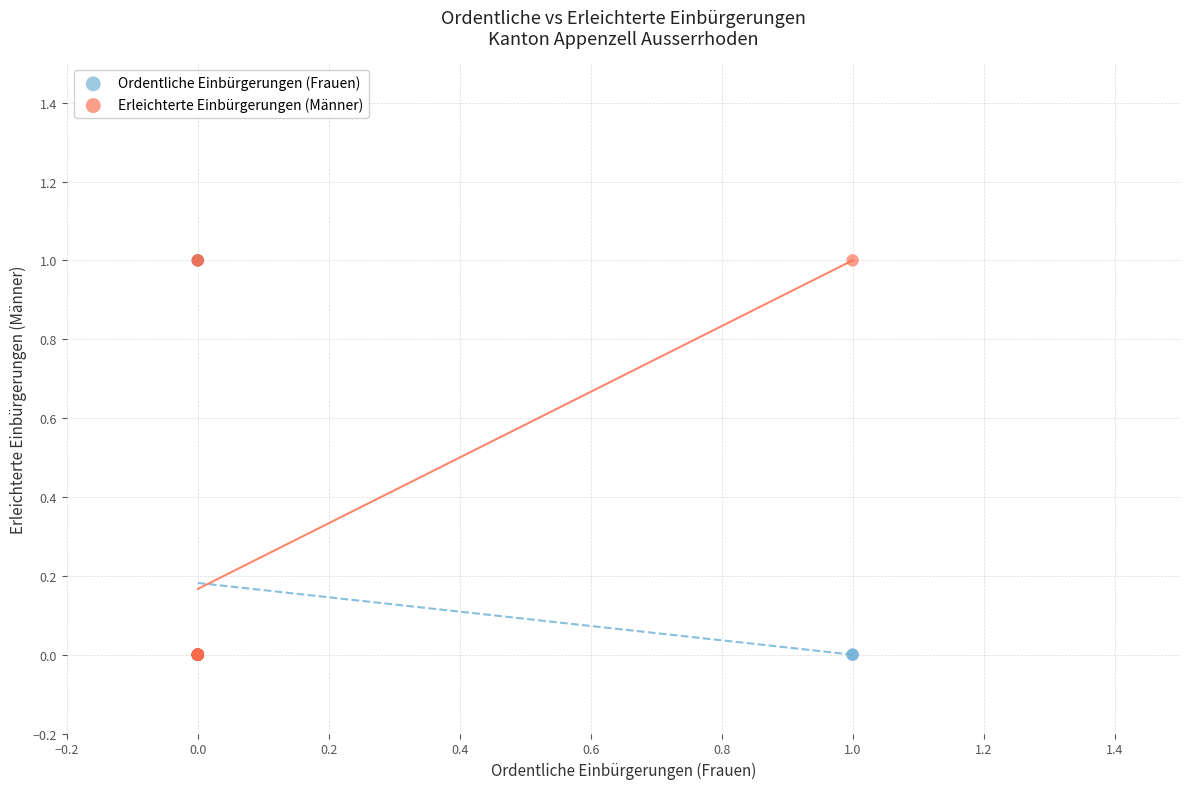

What are all the series names shown in the legend?

Ordentliche Einbürgerungen (Frauen), Erleichterte Einbürgerungen (Männer)